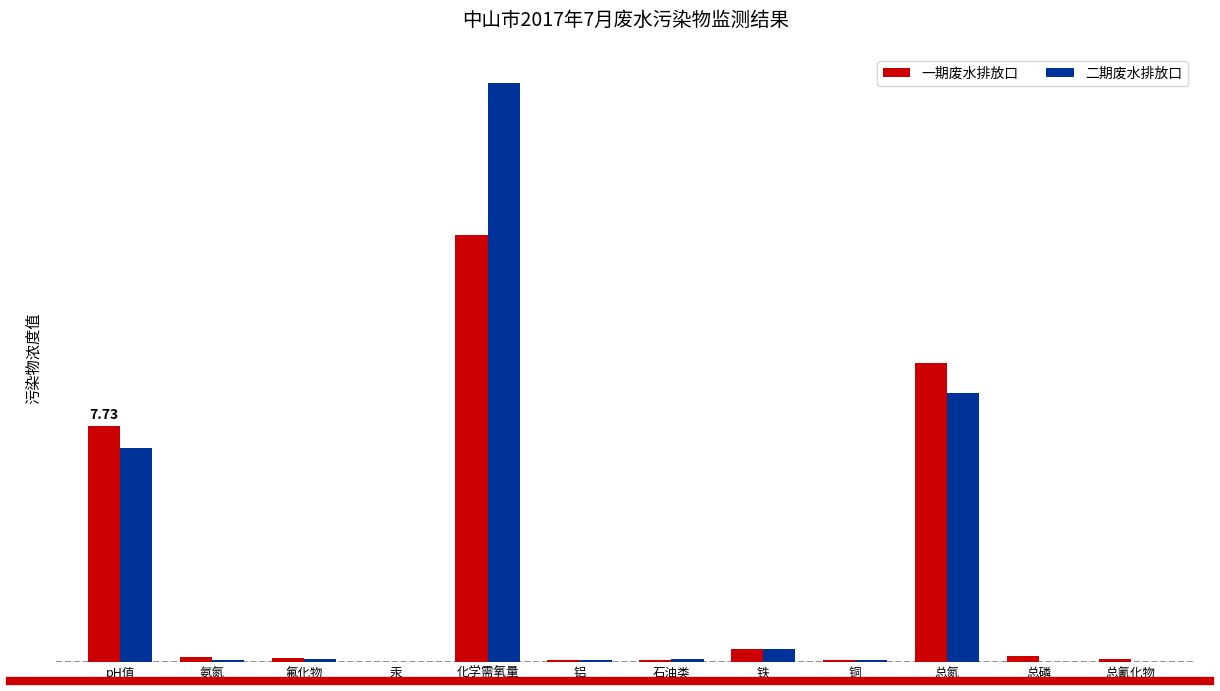

Does the chart contain stacked bars?

No